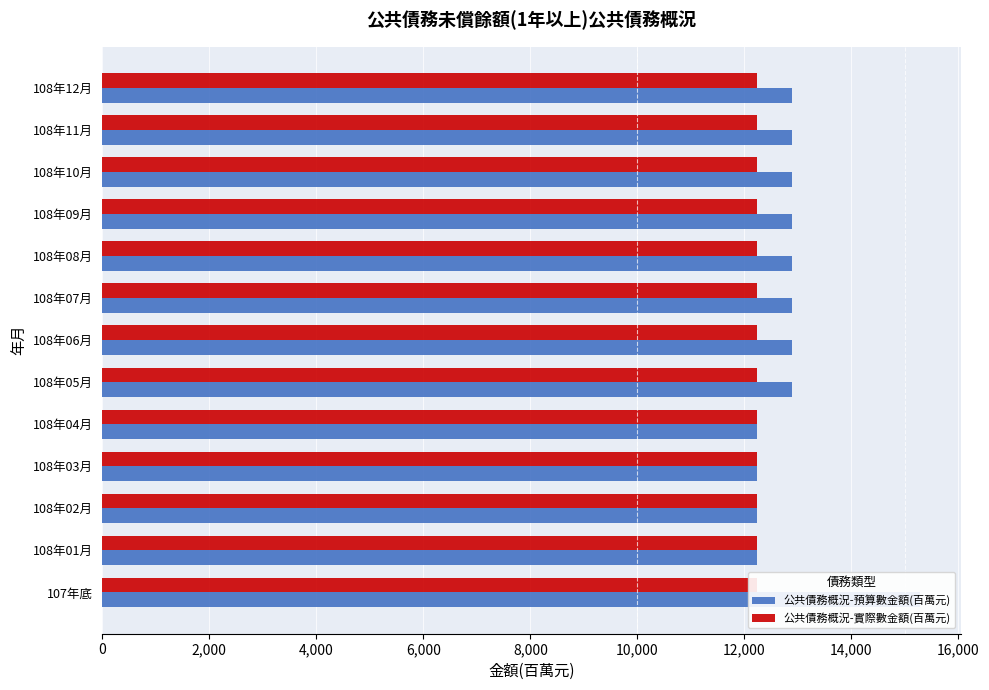

True or false: 公共債務概況-實際數金額(百萬元) has a value of 0.2 at 12.

False